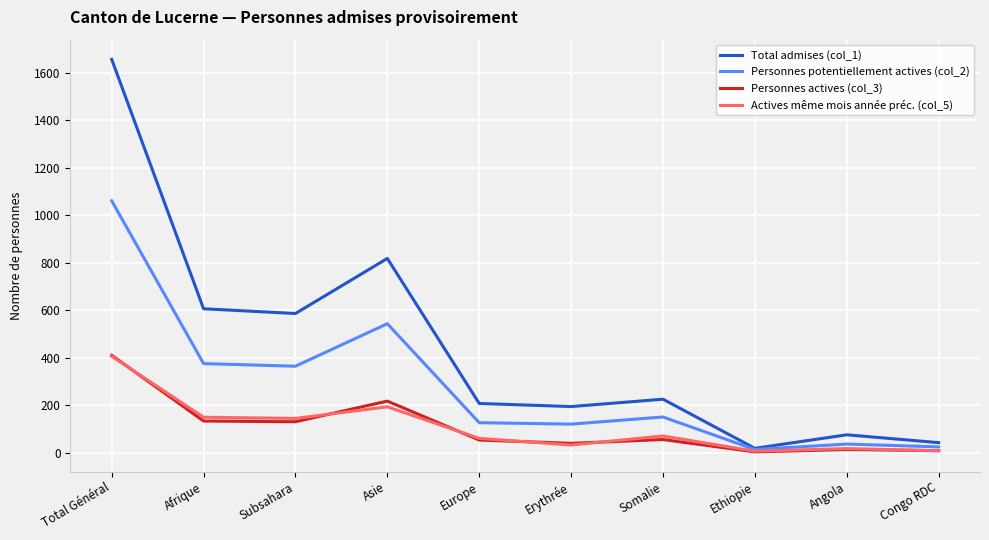

Which series has the widest spread of values?

Total admises (col_1)